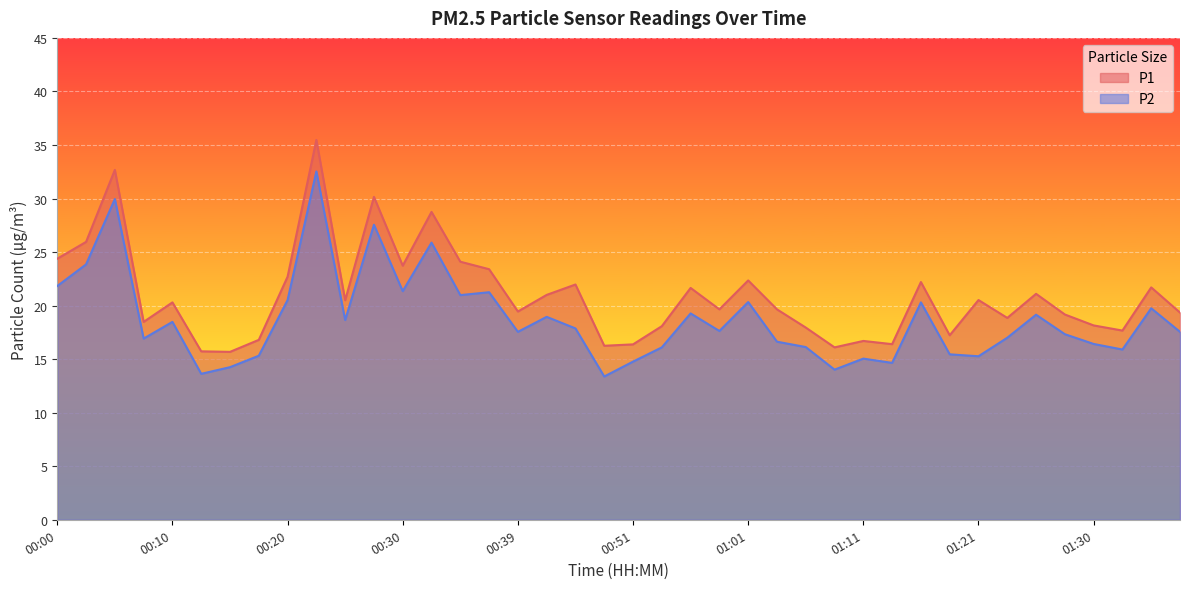

At which category is the sum across all series the highest?

00:22